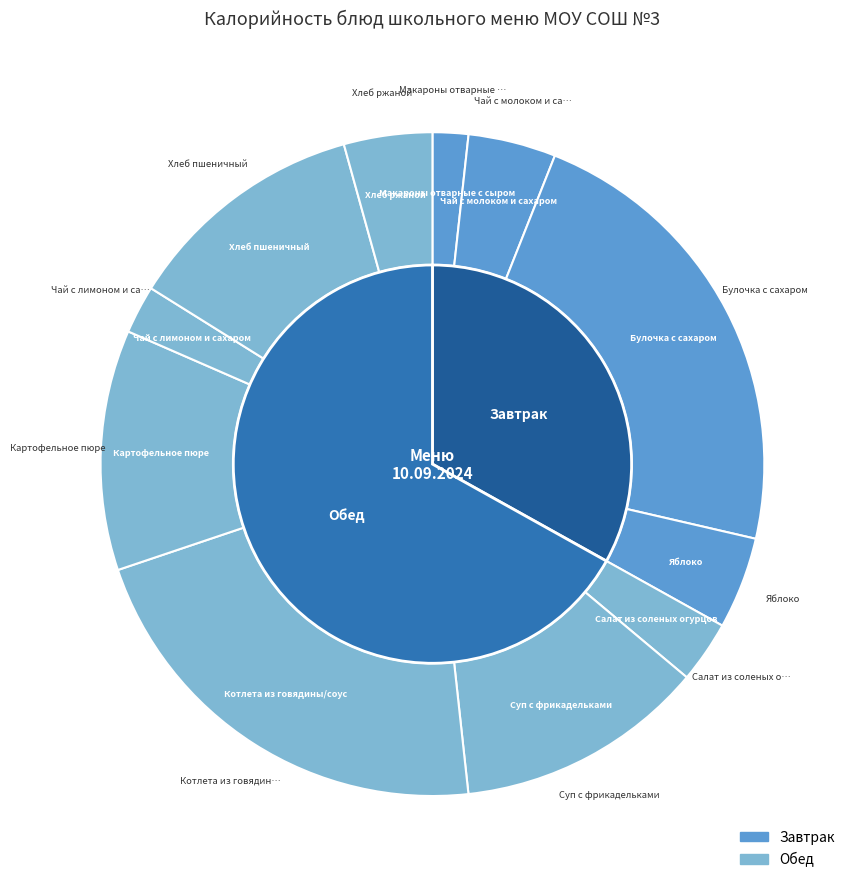

Does any single category account for the majority?

No